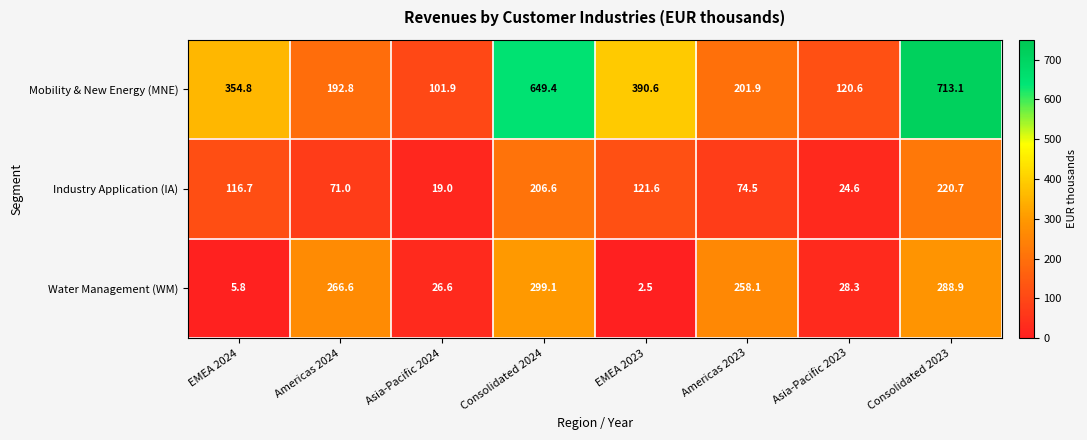

Reading left to right, transcribe all the data shown in this chart.

Mobility & New Energy (MNE): EMEA 2024=354.8	Americas 2024=192.8	Asia-Pacific 2024=101.9	Consolidated 2024=649.4	EMEA 2023=390.6	Americas 2023=201.9	Asia-Pacific 2023=120.6	Consolidated 2023=713.1
Industry Application (IA): EMEA 2024=116.7	Americas 2024=71.0	Asia-Pacific 2024=19.0	Consolidated 2024=206.6	EMEA 2023=121.6	Americas 2023=74.5	Asia-Pacific 2023=24.6	Consolidated 2023=220.7
Water Management (WM): EMEA 2024=5.8	Americas 2024=266.6	Asia-Pacific 2024=26.6	Consolidated 2024=299.1	EMEA 2023=2.5	Americas 2023=258.1	Asia-Pacific 2023=28.3	Consolidated 2023=288.9